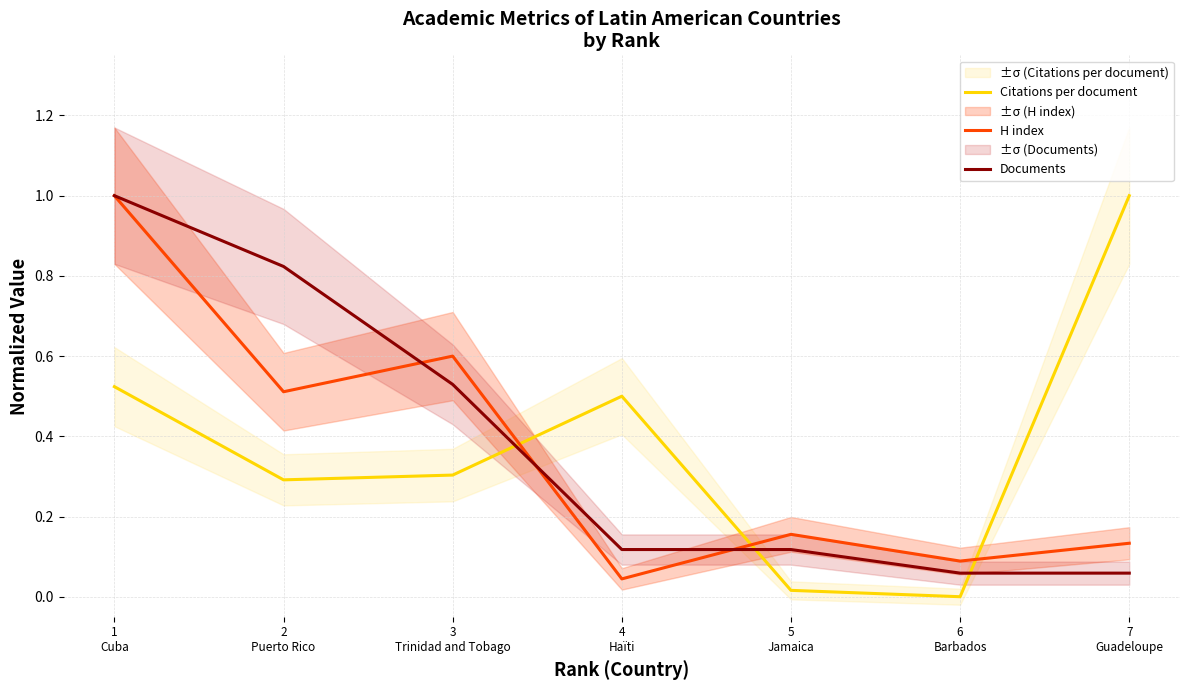

Is it true that Citations per document equals 0.0 at 6
Barbados?

True